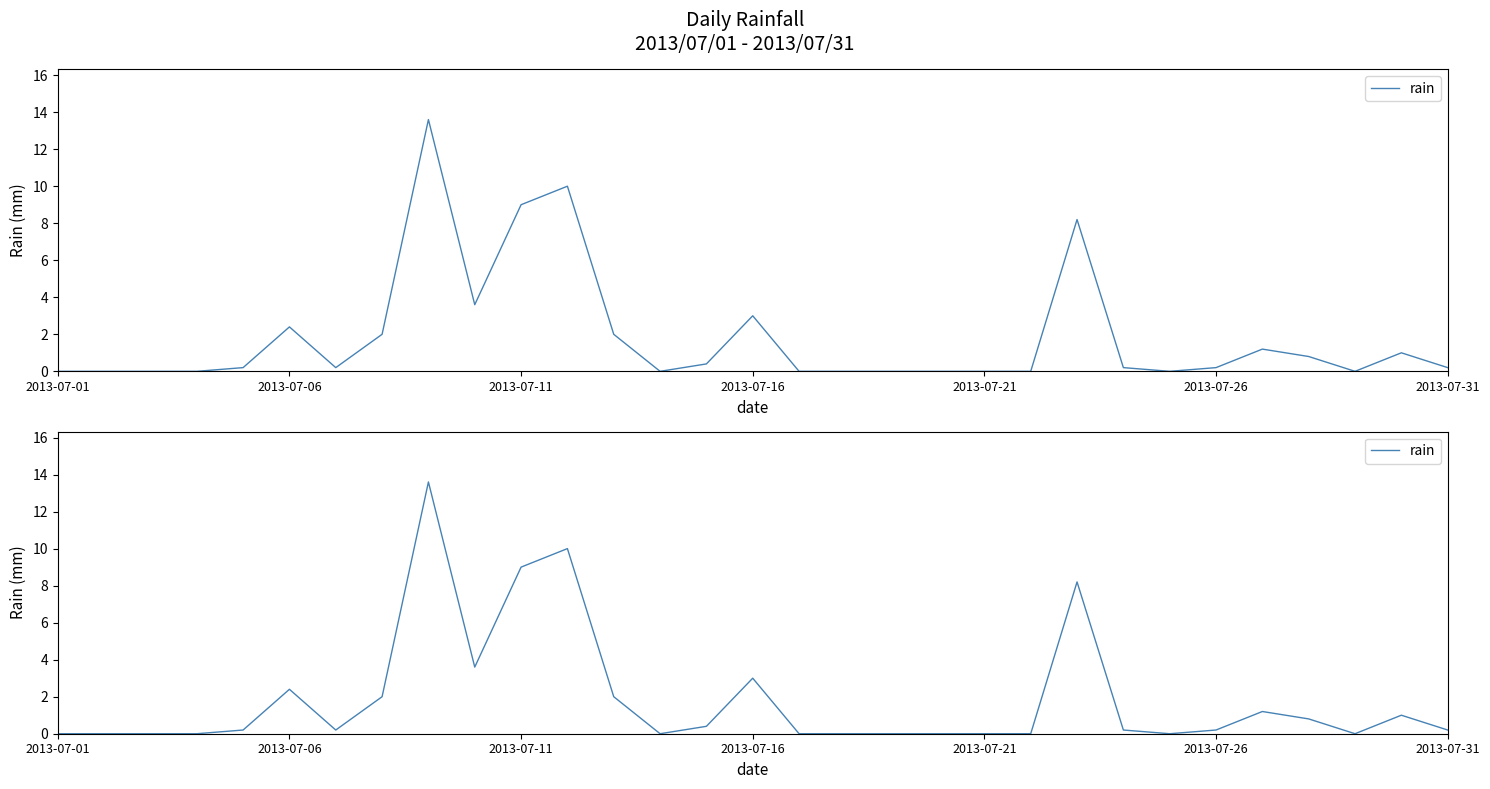

True or false: the data shows 0.3 at 23.

False